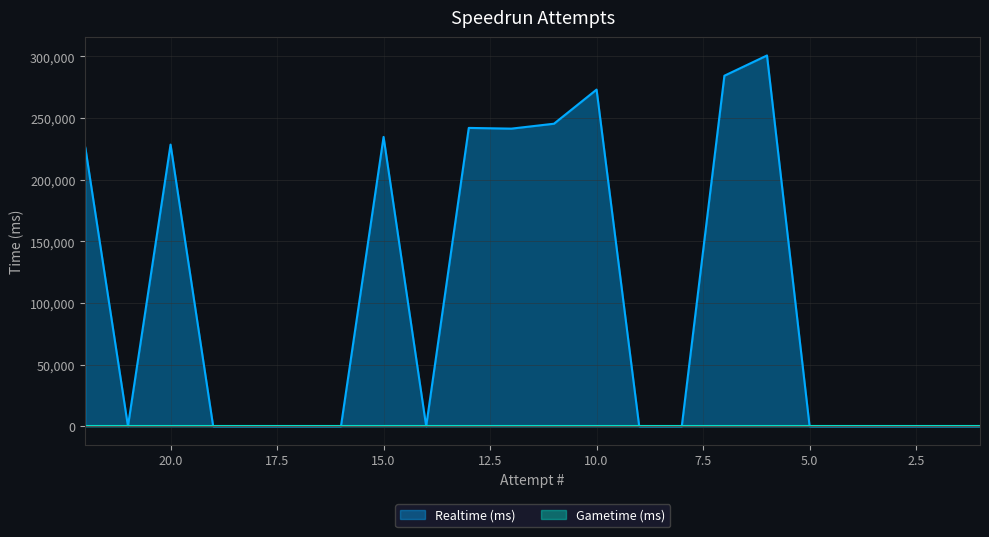

How many points are higher than both their immediate neighbors (excluding endpoints)?

5